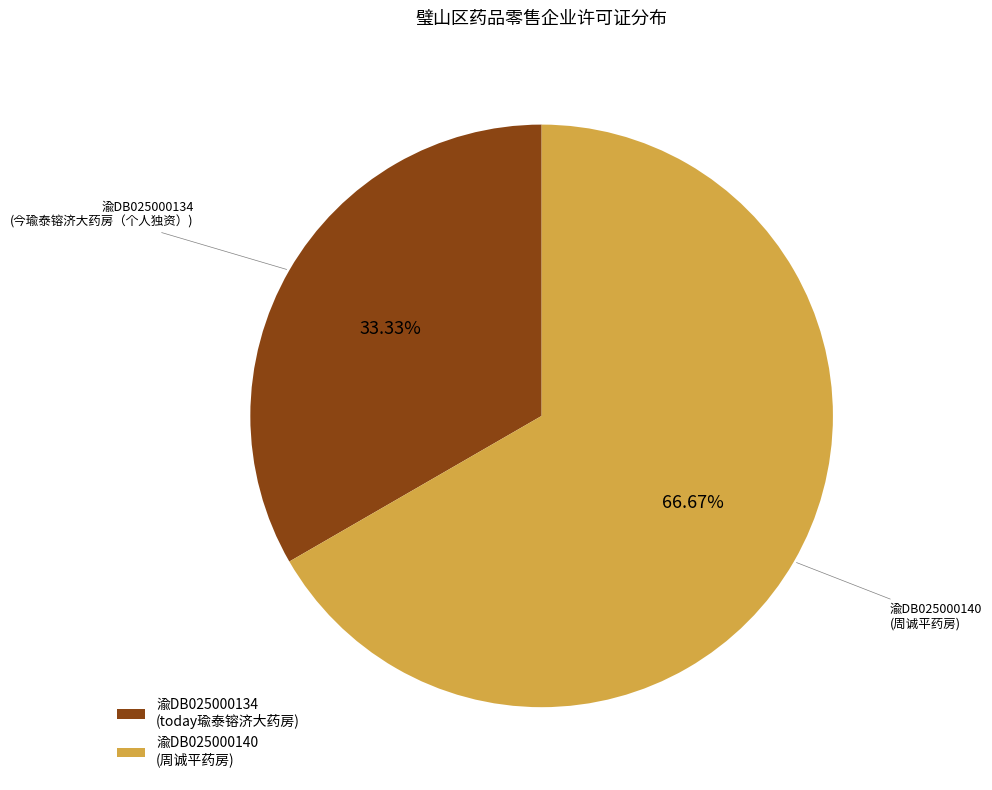

Combined, do 渝DB025000134 (today瑜泰镕济大药房) and 渝DB025000140 (周诚平药房) account for over 50%?

Yes